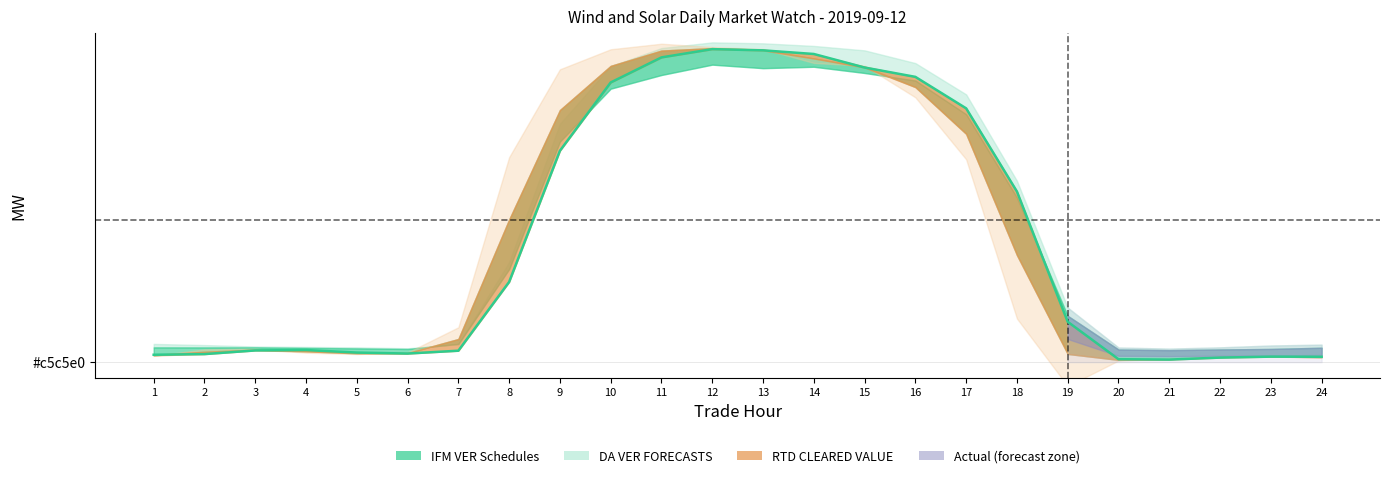

What value does the data have at 7?

404.7